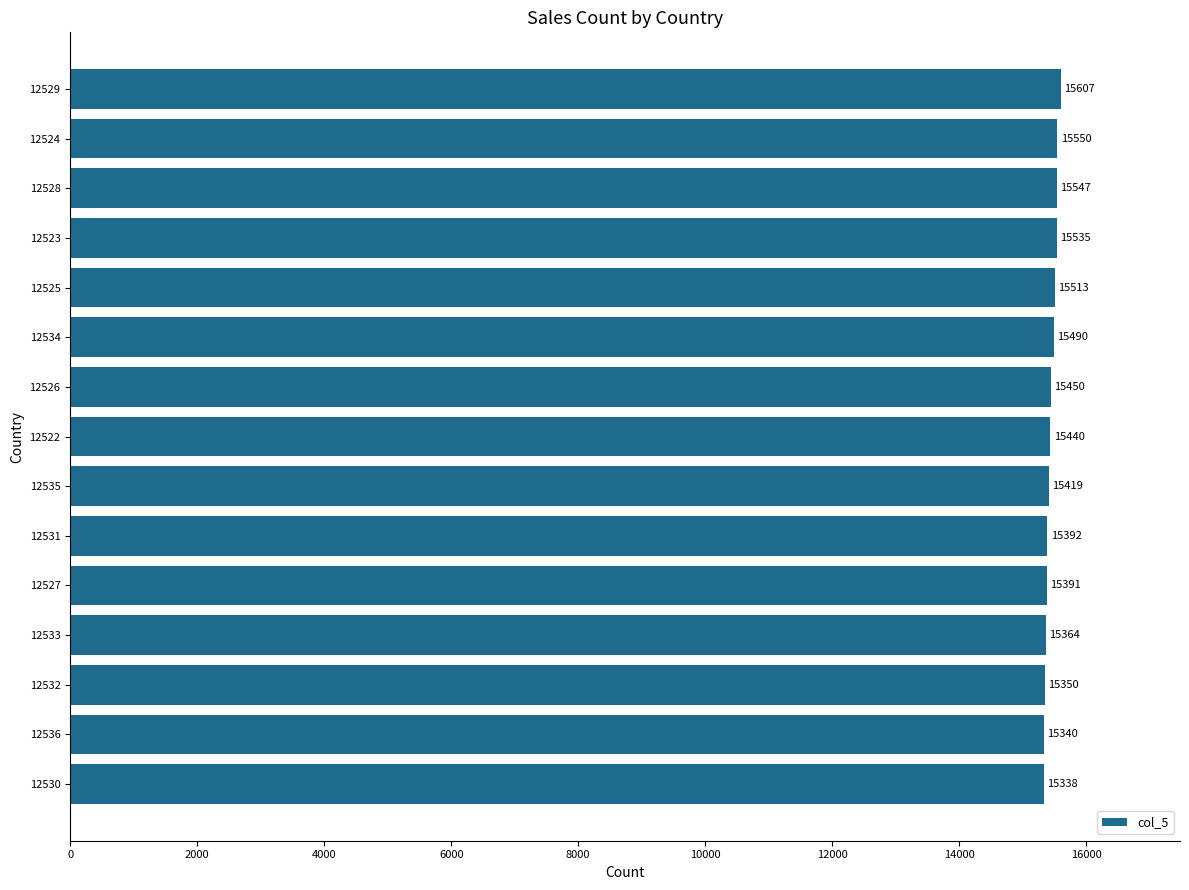

The chart shows a value of 15391 at 12527. True or false?

True